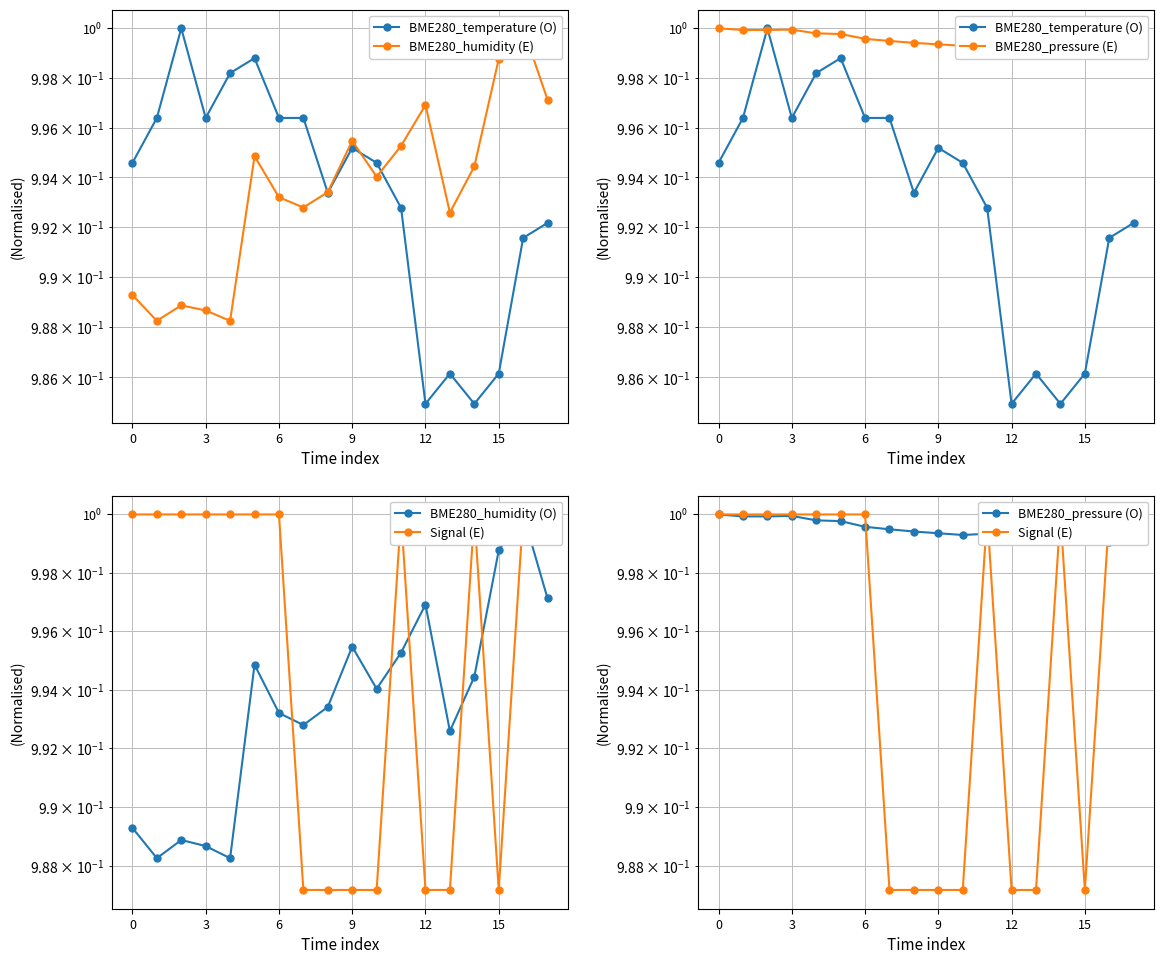

What are all the series names shown in the legend?

BME280_temperature (O), BME280_humidity (E), BME280_pressure (E), BME280_humidity (O), Signal (E), BME280_pressure (O)